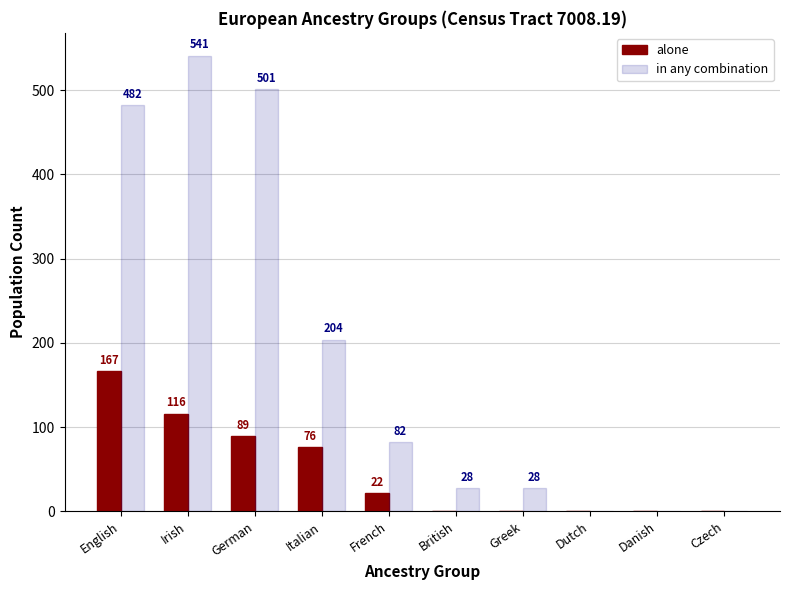

How many distinct data groups are displayed?

2